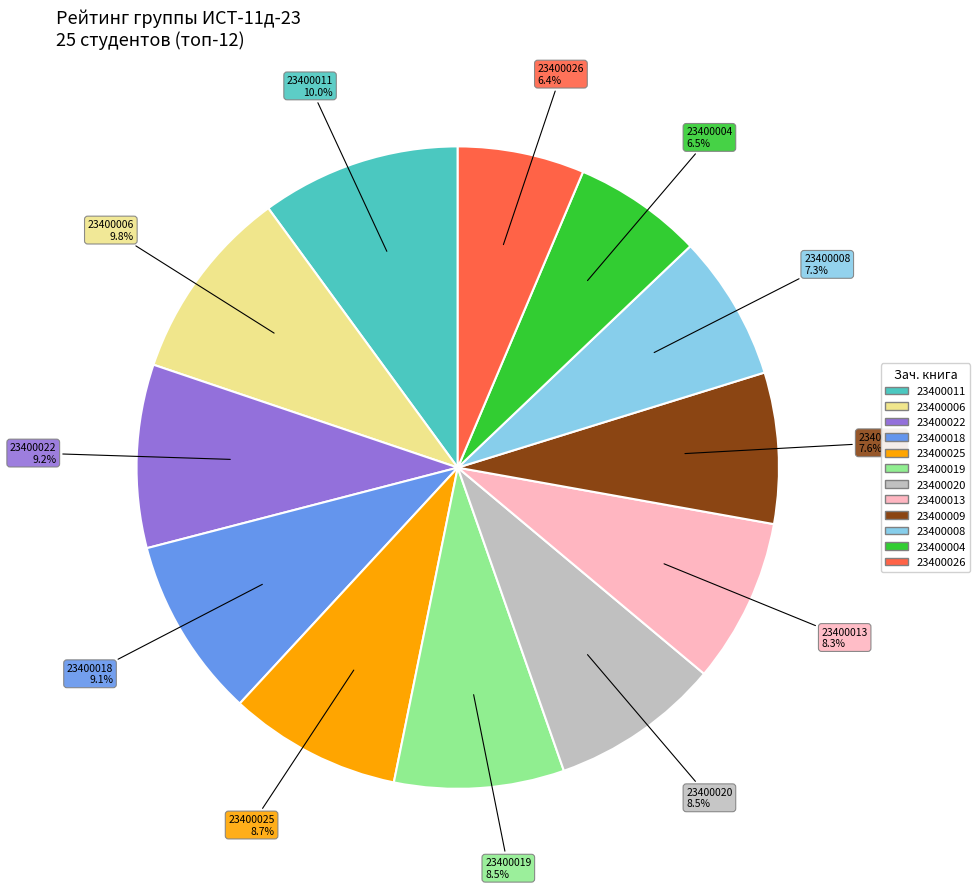

How many slices are in this pie chart?

12